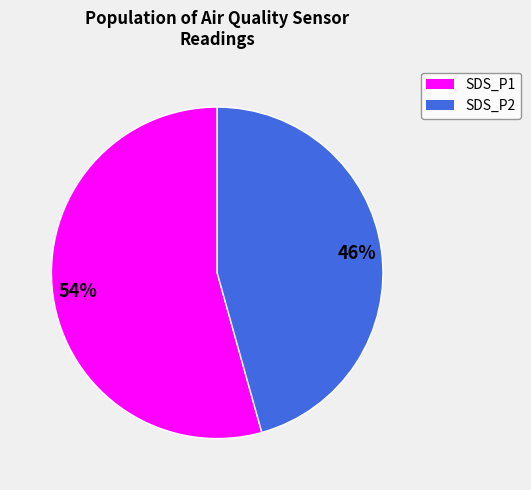

Is it true that SDS_P2 is 46% of the pie?

True